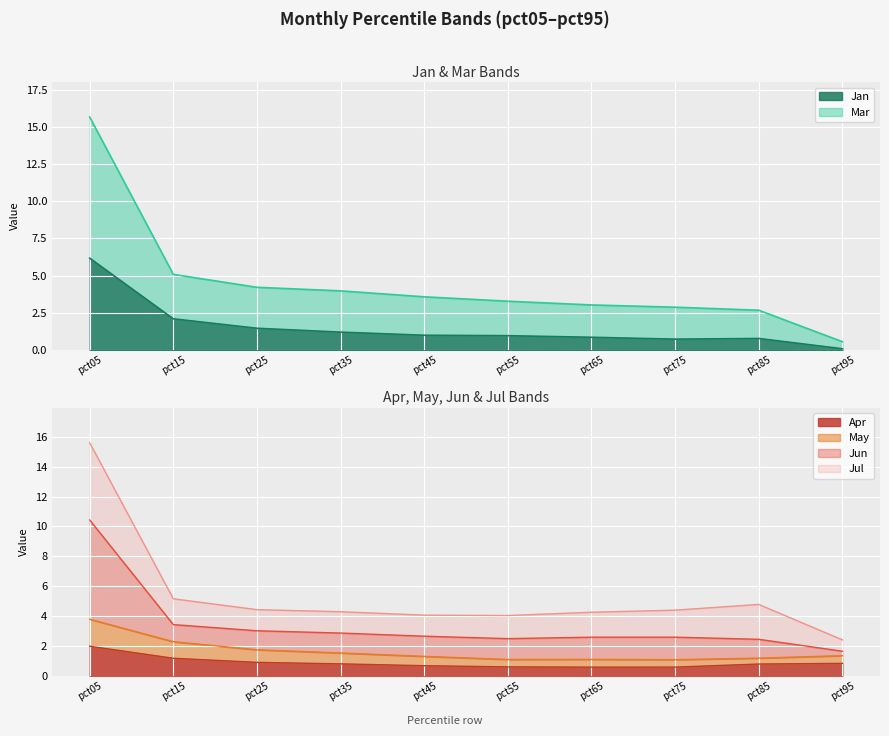

Does the chart display data point markers on the line(s)?

No